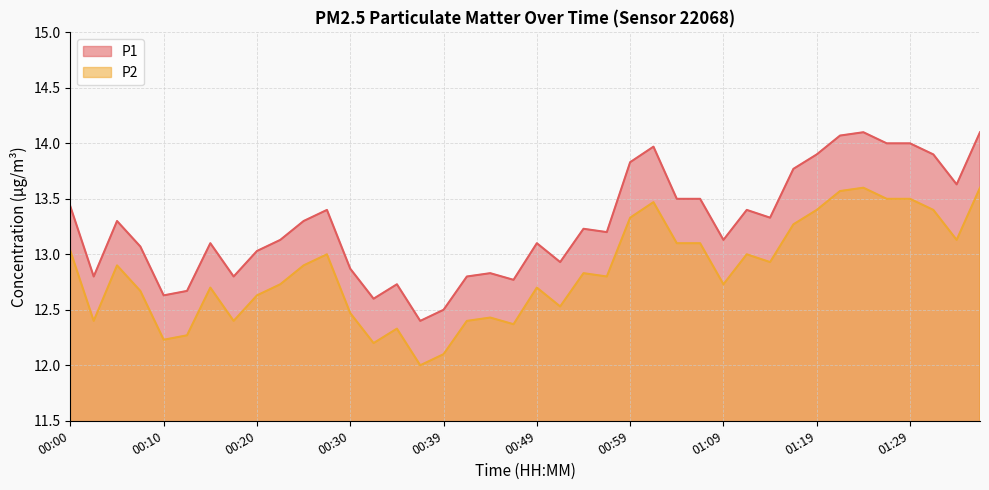

What is the sum of all P2 values?

513.6